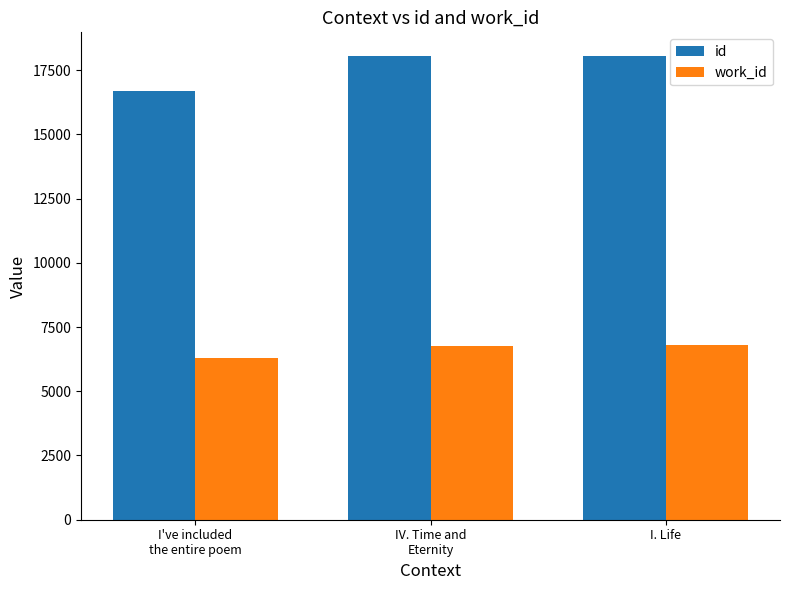

Which series changed the most between I've included
the entire poem and IV. Time and
Eternity?

id